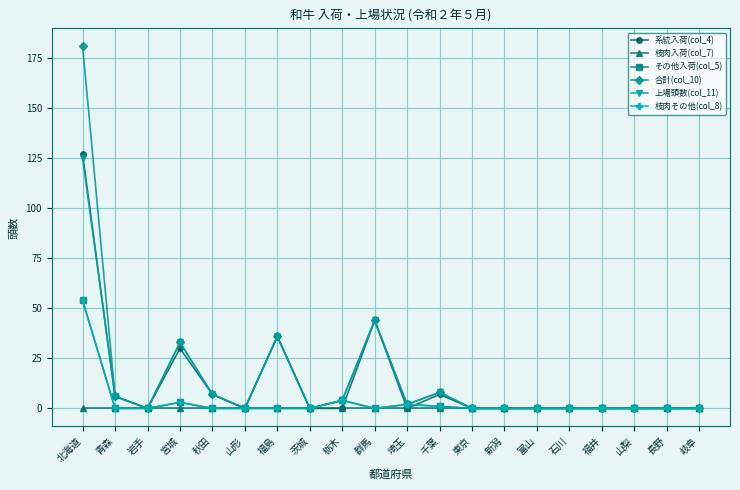

Reading left to right, extract all data points from this chart.

系統入荷(col_4): 127	6	0	30	7	0	36	0	0	44	0	7	0	0	0	0	0	0	0	0
枝肉入荷(col_7): 0	0	0	0	0	0	0	0	0	0	0	0	0	0	0	0	0	0	0	0
その他入荷(col_5): 54	0	0	3	0	0	0	0	4	0	2	1	0	0	0	0	0	0	0	0
合計(col_10): 181	6	0	33	7	0	36	0	4	44	2	8	0	0	0	0	0	0	0	0
上場頭数(col_11): 125	6	0	33	7	0	36	0	4	44	2	8	0	0	0	0	0	0	0	0
枝肉その他(col_8): 54	0	0	3	0	0	0	0	4	0	2	1	0	0	0	0	0	0	0	0